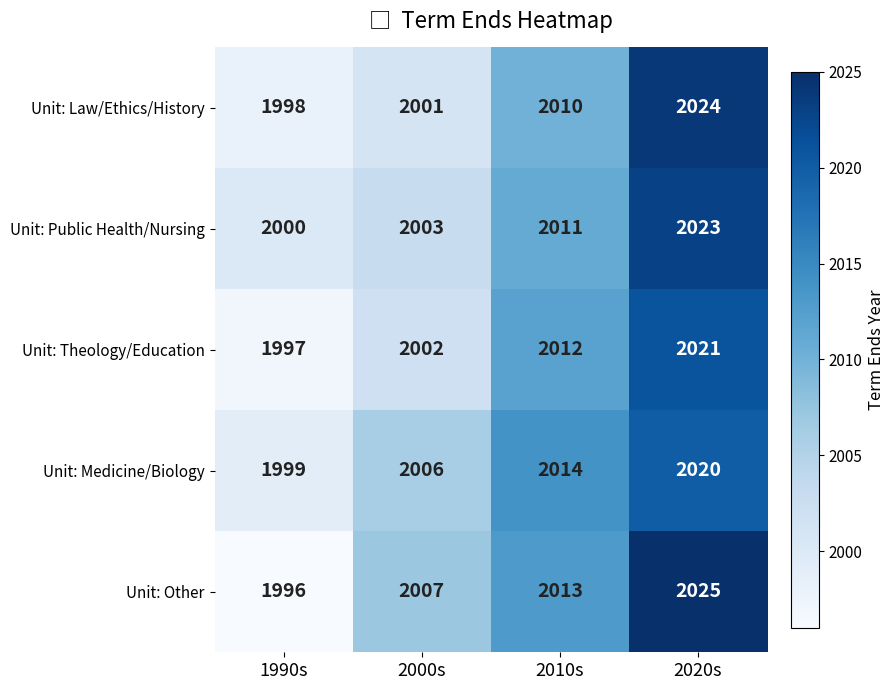

What is the maximum value shown in the chart?

2025